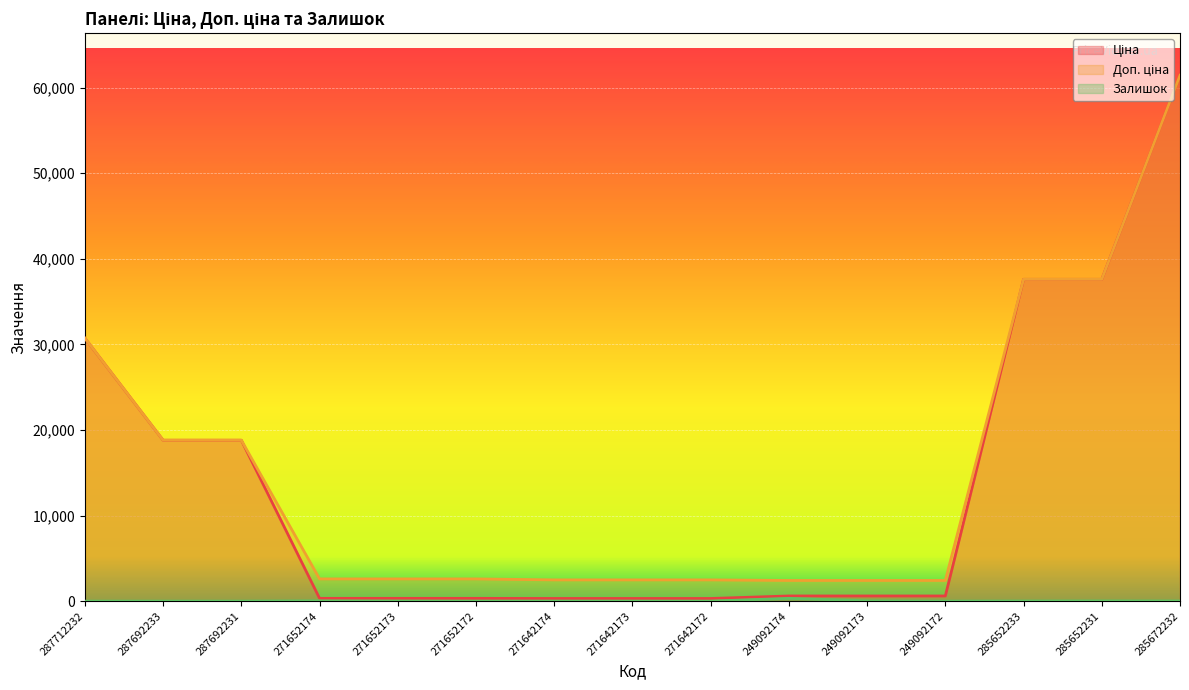

Reading left to right, transcribe all the data shown in this chart.

Ціна: 30717.1	18796.8	18796.8	324.8	324.8	324.8	310.3	310.3	310.3	603.7	603.7	603.7	37593.6	37593.6	61434.3
Доп. ціна: 30717.1	18796.8	18796.8	2598.3	2598.3	2598.3	2482.4	2482.4	2482.4	2414.8	2414.8	2414.8	37593.6	37593.6	61434.3
Залишок: 0.0	0.0	0.0	34.0	15.0	4.0	11.0	10.0	4.0	328.0	38.0	0.0	13.0	23.0	16.0